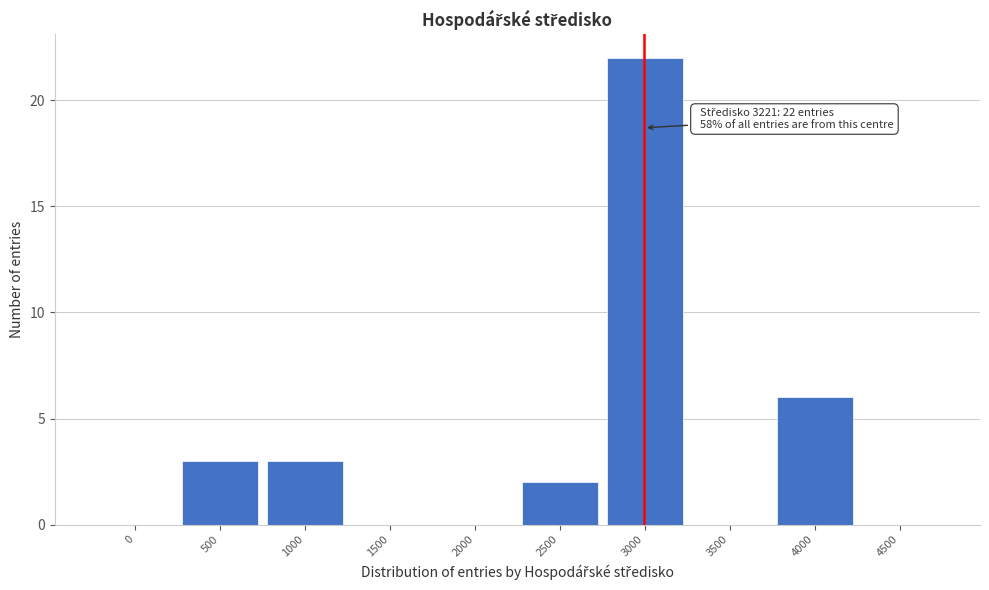

Reading right to left, what are all the values shown in this chart?

4500=0	4000=6	3500=0	3000=22	2500=2	2000=0	1500=0	1000=3	500=3	0=0